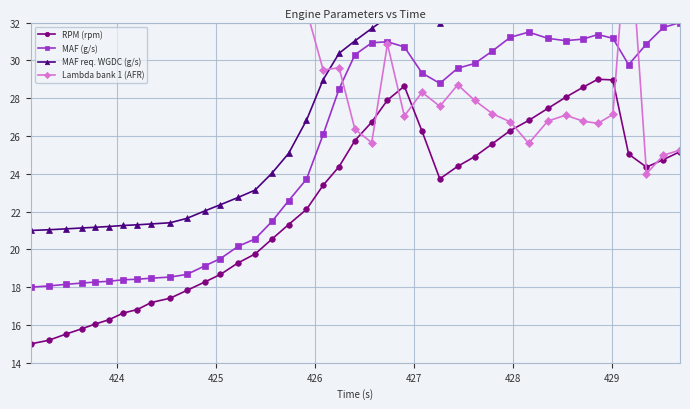

What is the maximum value for Lambda bank 1 (AFR)?

38.0